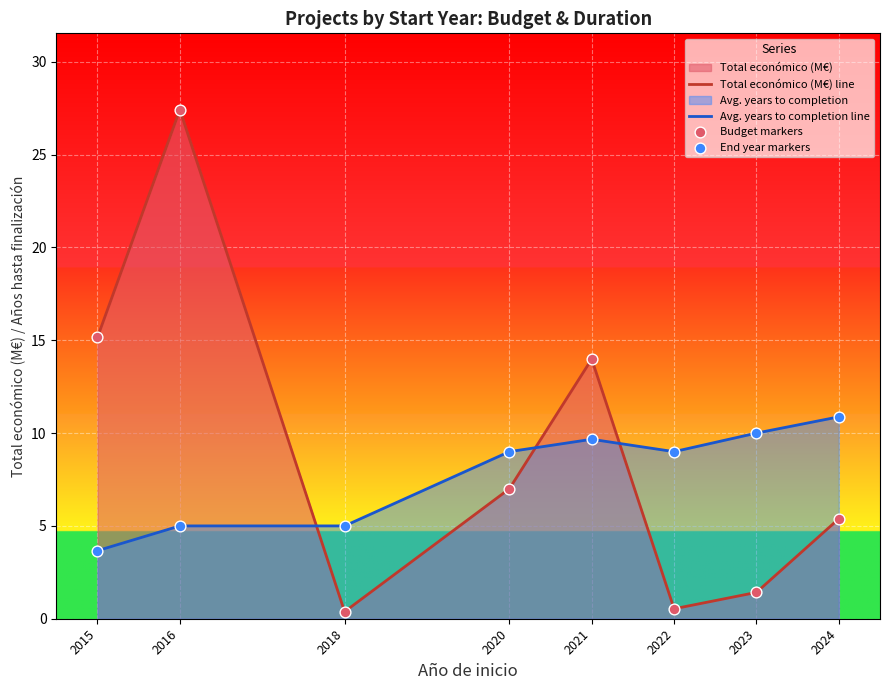

Is the value of End year markers at 2021 greater than the value of Budget markers at 2023?

Yes